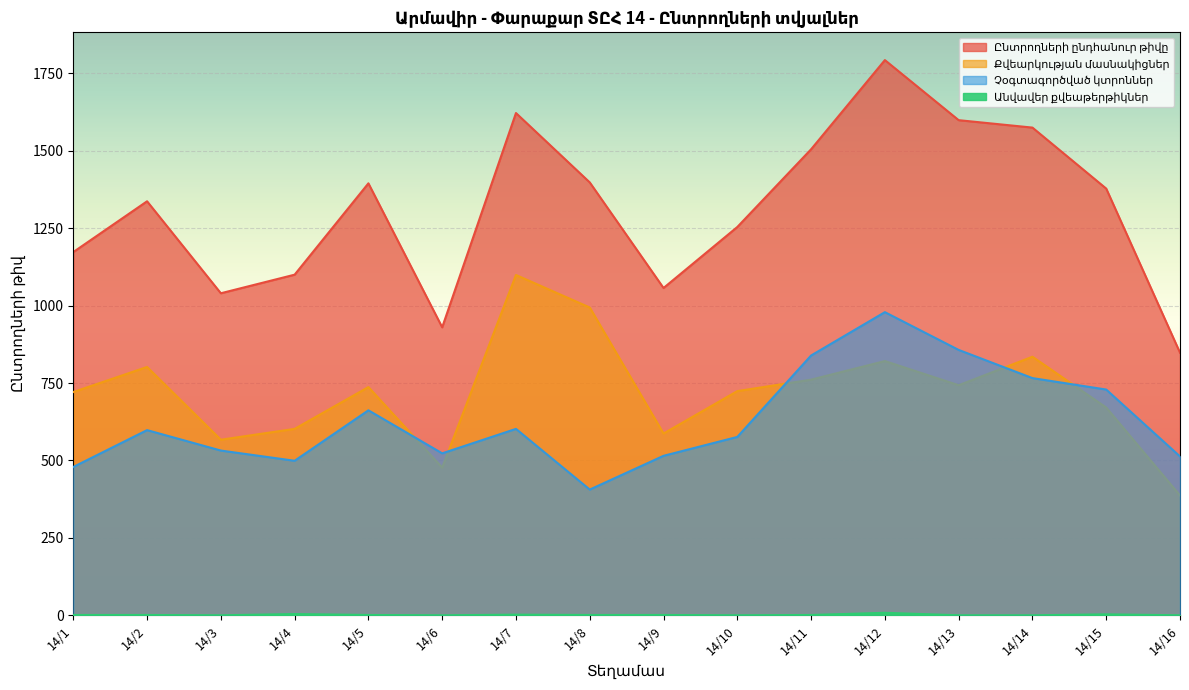

Reading left to right, transcribe all the data shown in this chart.

Ընտրողների ընդհանուր թիվը: 1173	1337	1040	1100	1395	930	1622	1398	1057	1254	1505	1793	1599	1575	1378	848
Քվեարկության մասնակիցներ: 721	802	567	602	737	477	1099	994	587	724	761	821	743	835	671	387
Չօգտագործված կտրոններ: 479	598	532	499	662	523	602	406	515	576	839	979	857	766	729	513
Անվավեր քվեաթերթիկներ: 1	1	0	4	1	0	2	1	1	0	1	8	0	0	3	0